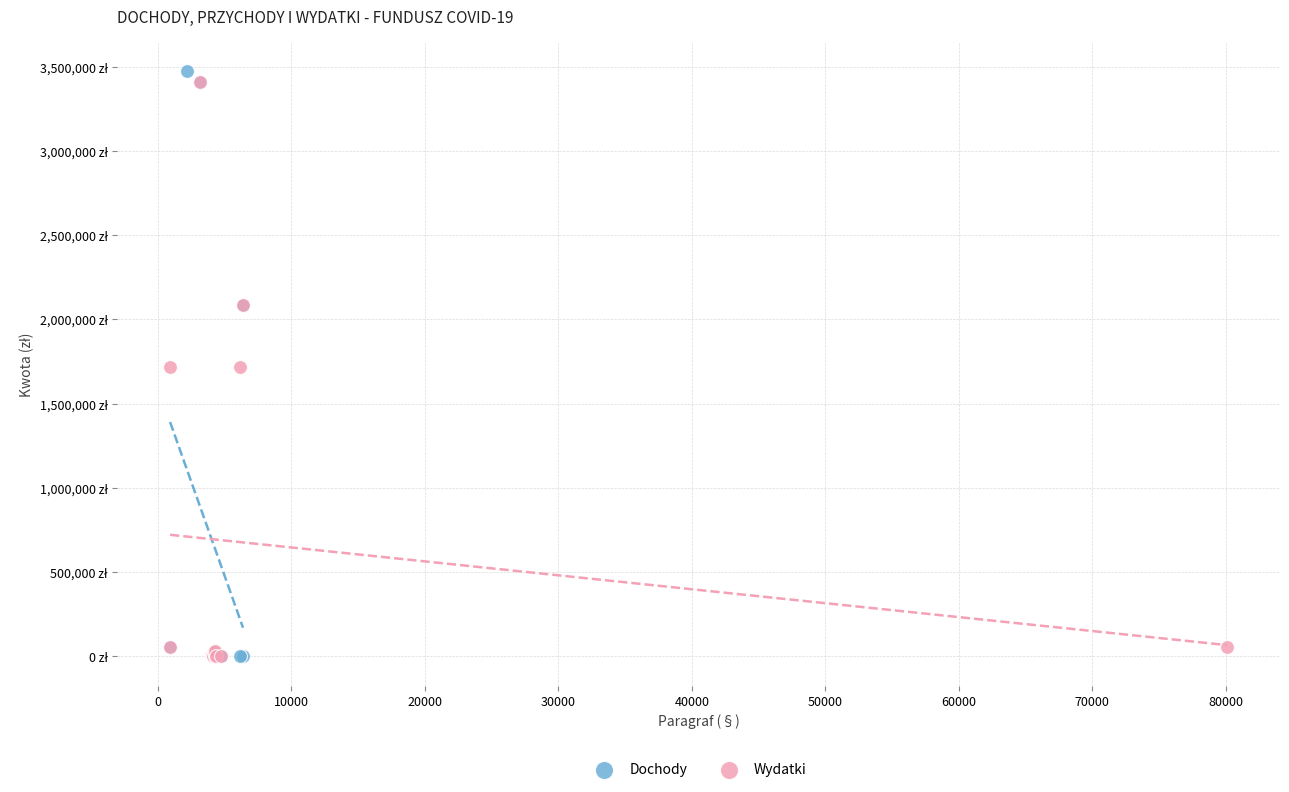

What are all the series names shown in the legend?

Dochody, Wydatki